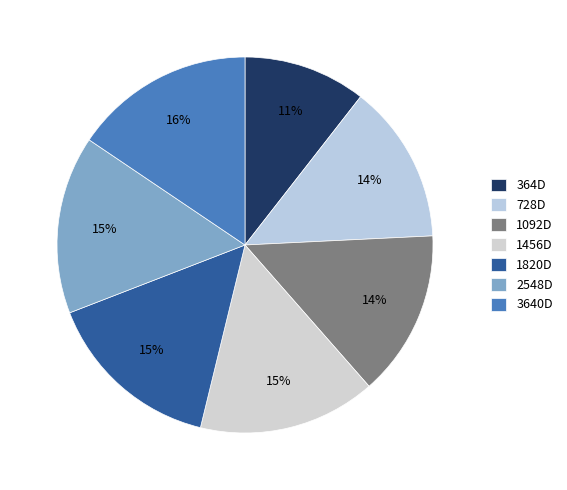

Is it true that 1092D is 8% of the pie?

False